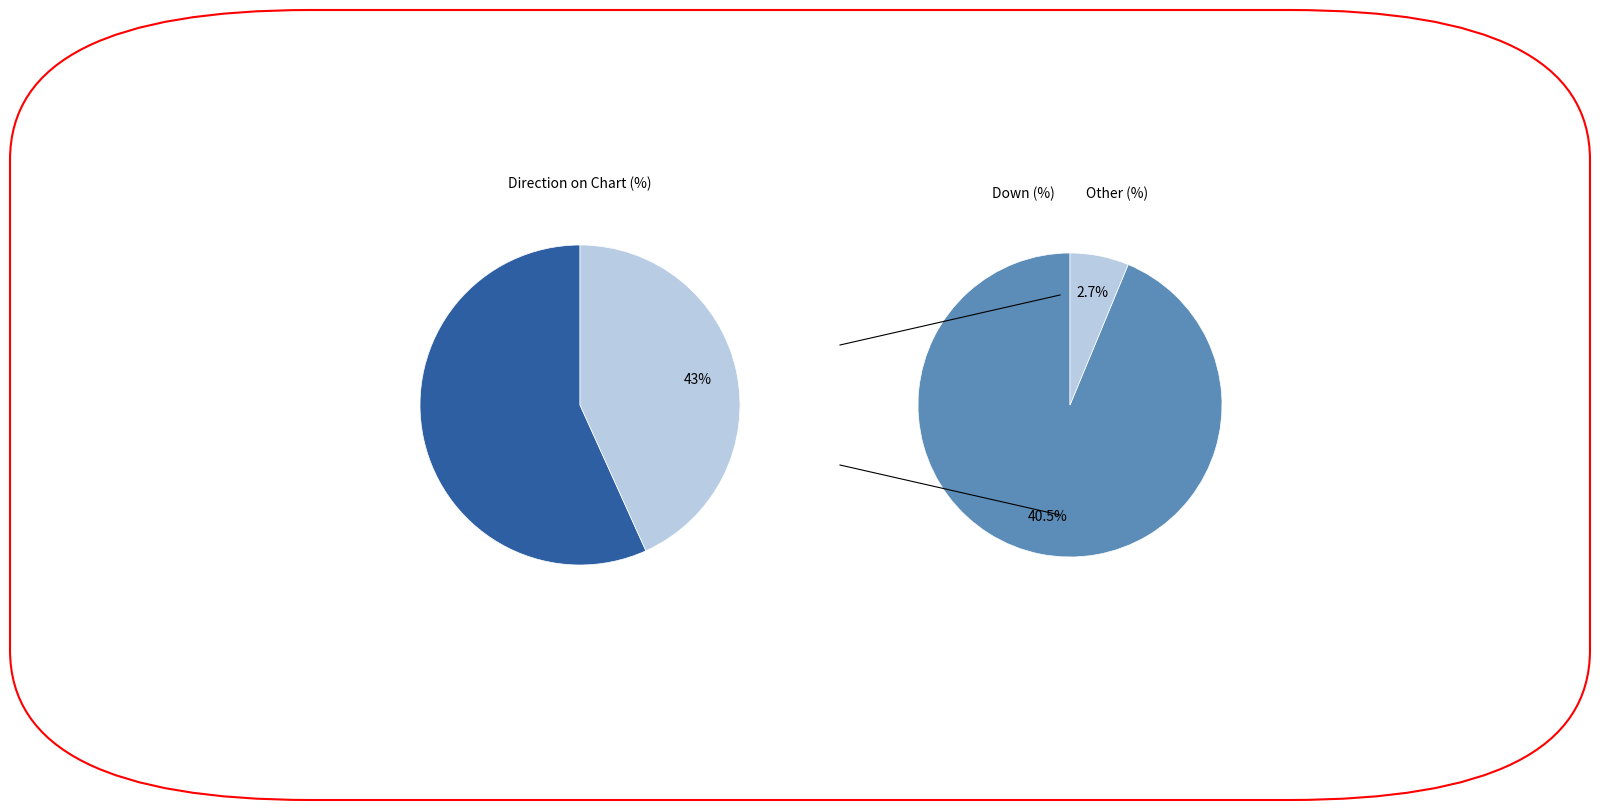

Is it true that up is 69% of the pie?

False